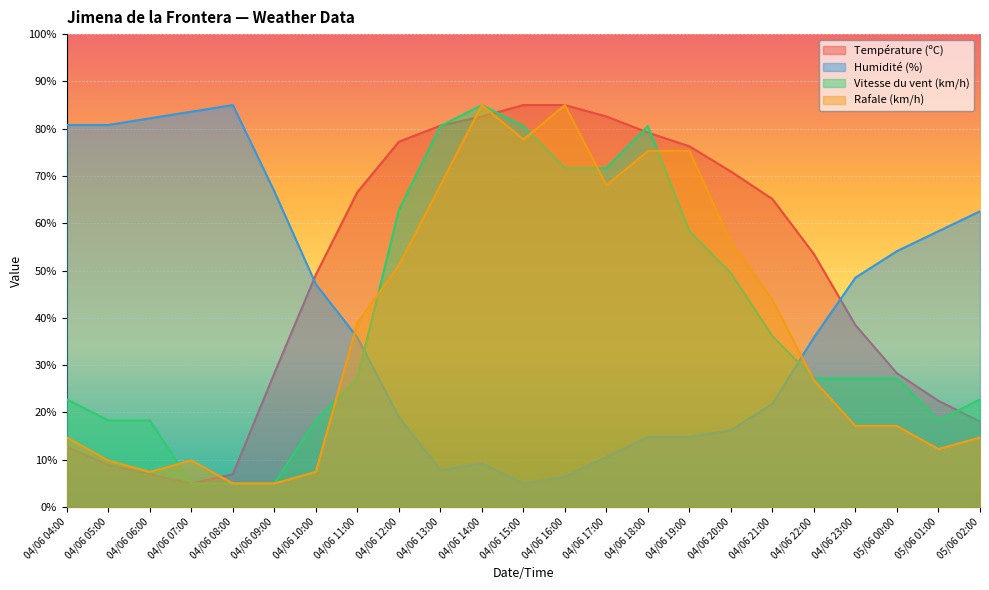

What is the difference between the second highest and second lowest values in the Humidité (%) series?

77.2